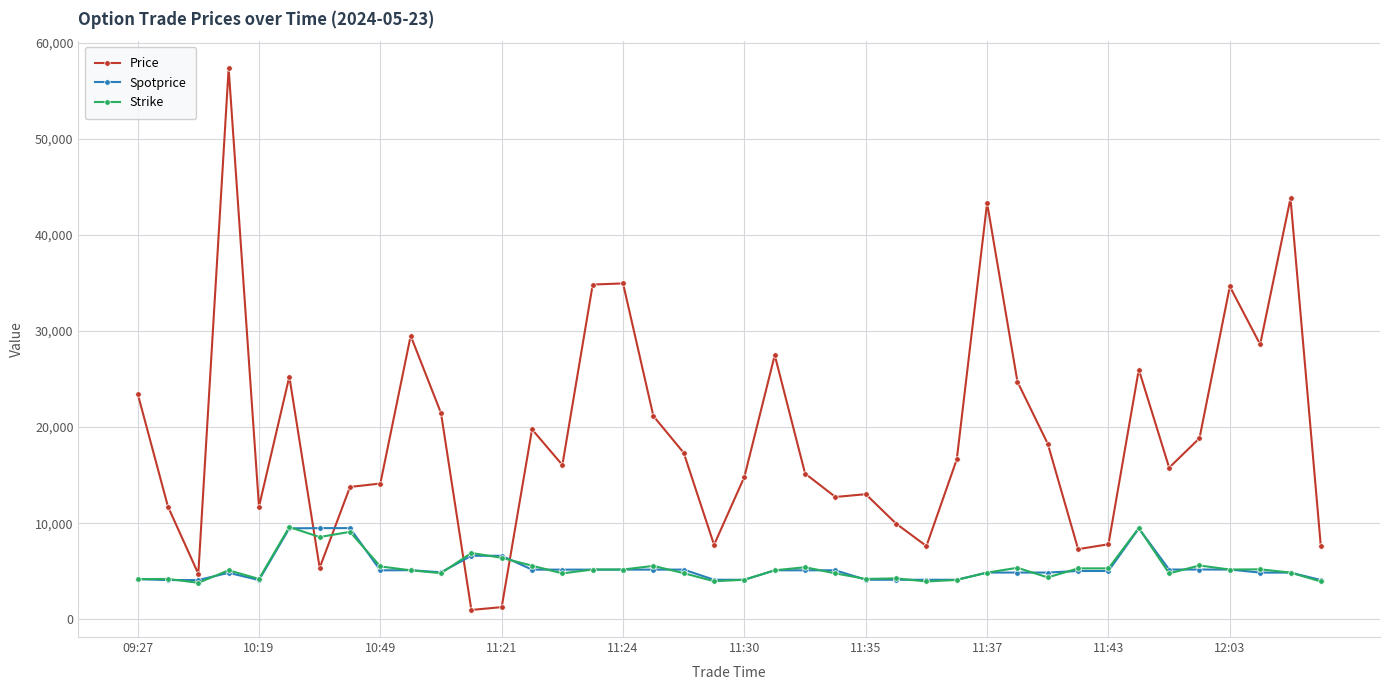

Which series has the largest total across all categories?

Price